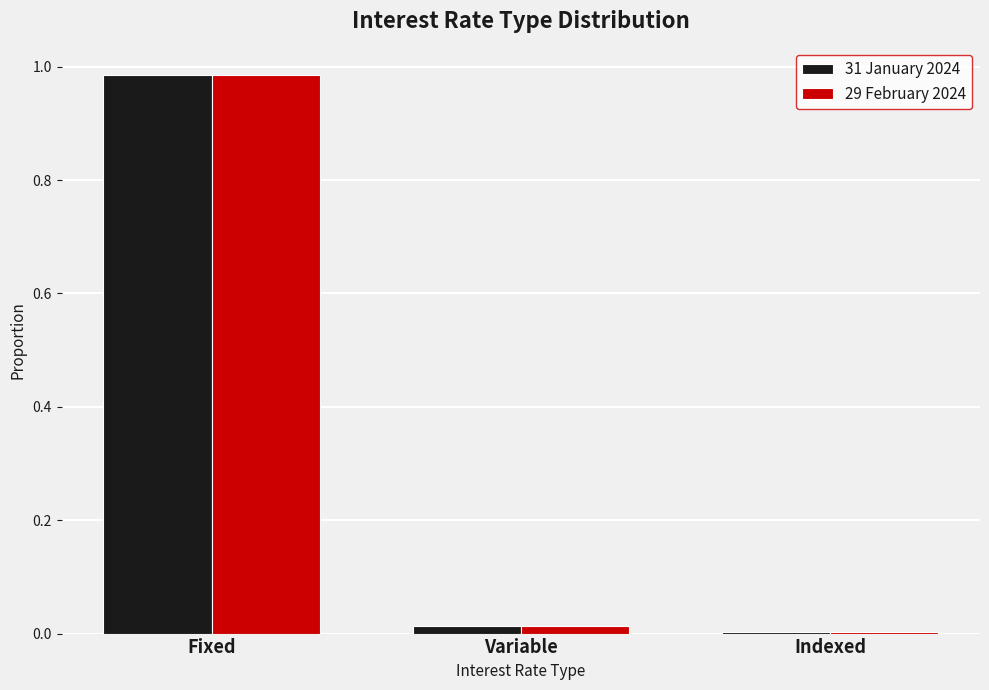

Count the number of data series in this chart.

2